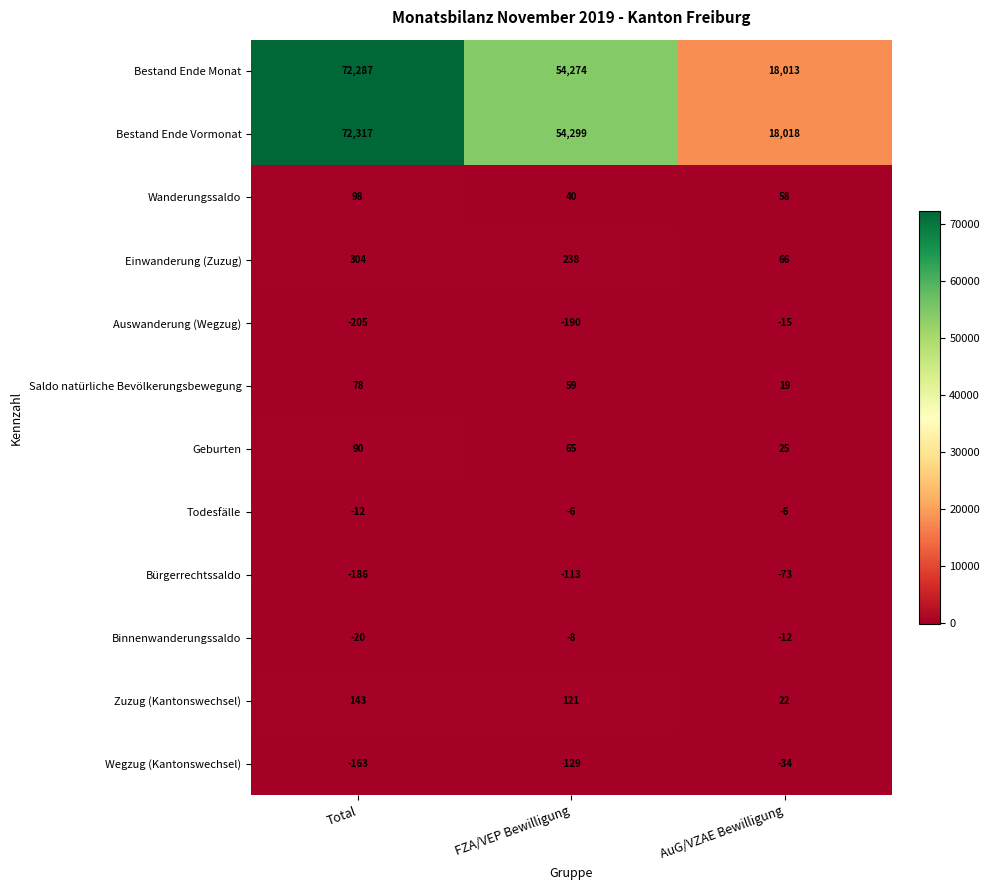

Where does the Zuzug (Kantonswechsel) series first go above 121?

Total